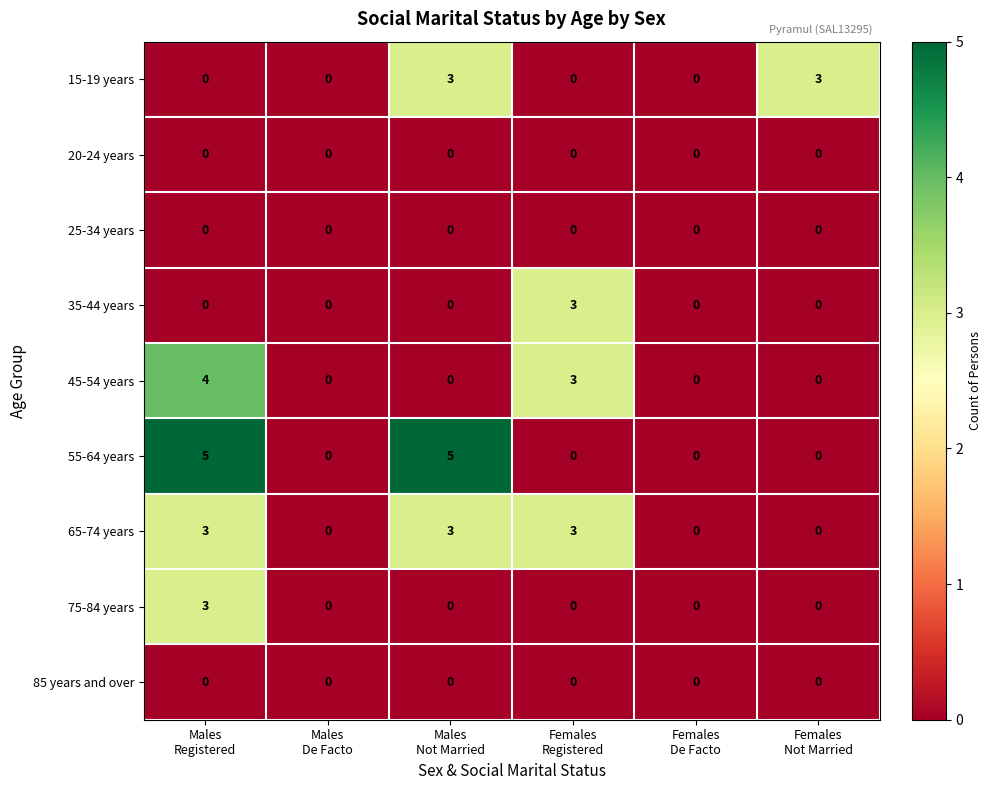

How many values in the 75-84 years series exceed 0?

1